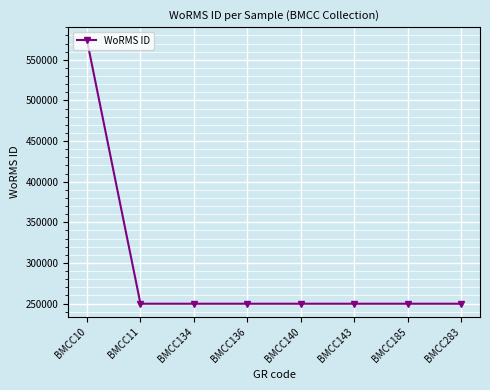

What is the sum of the values at BMCC11 and BMCC140?

499462